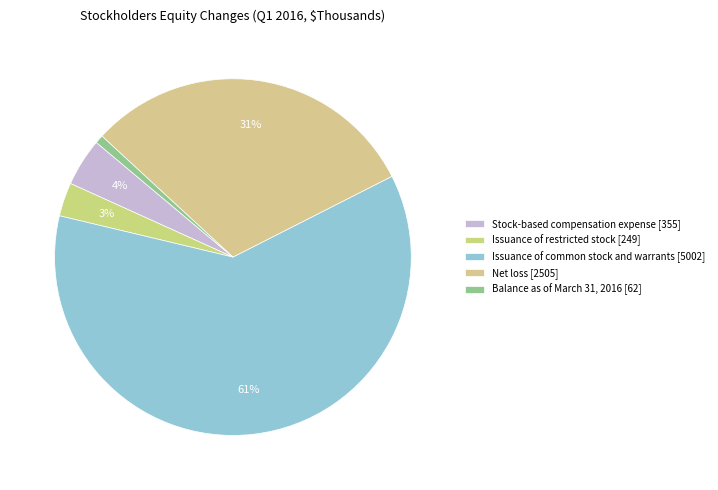

Between Net loss and Balance as of March 31, 2016, which is larger?

Net loss